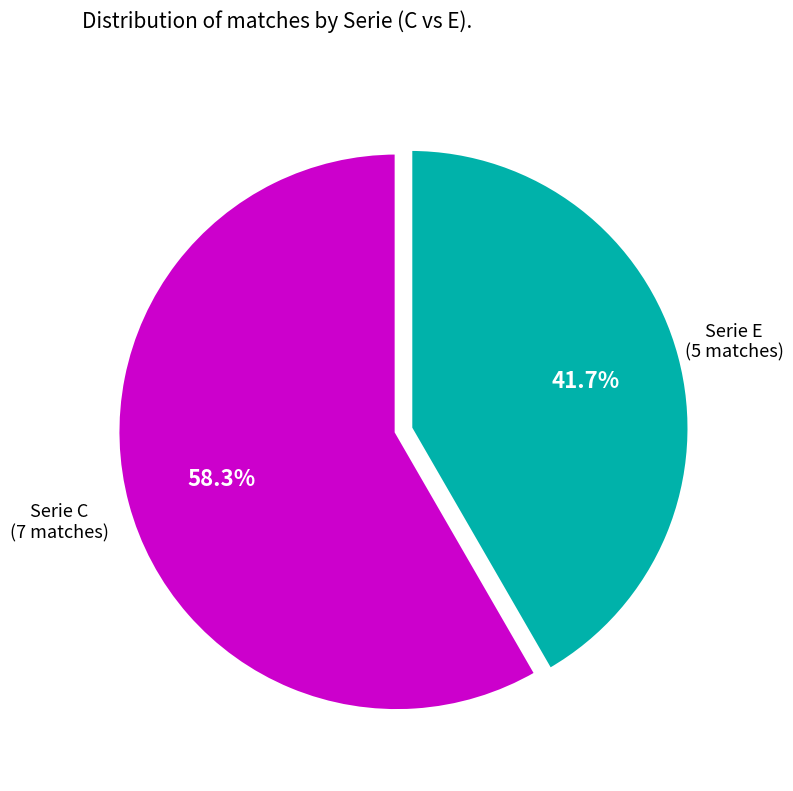

Is there a majority slice in this chart?

Yes